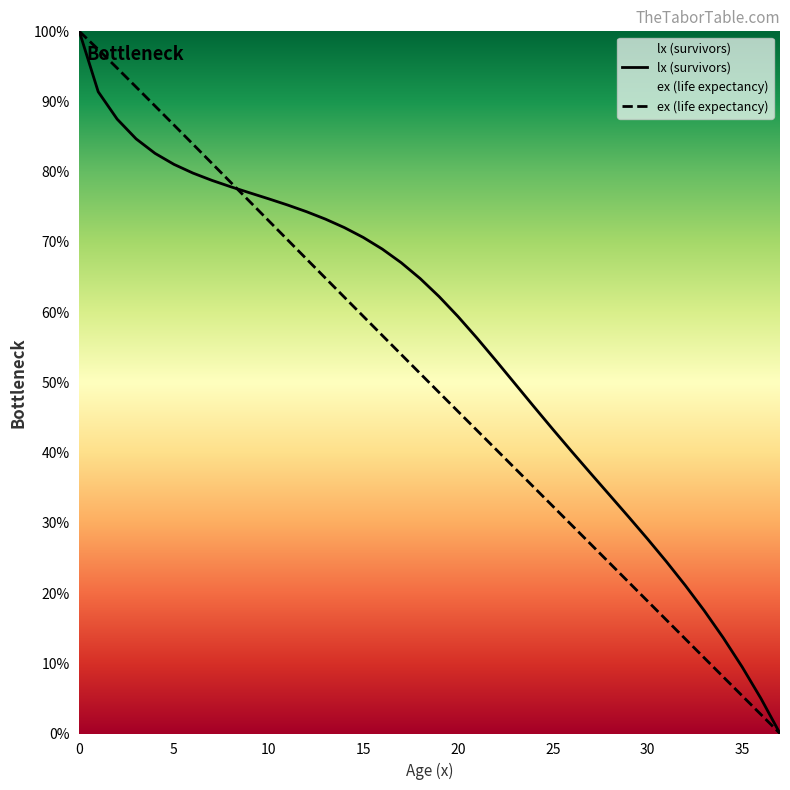

Reading right to left, what are all the values shown in this chart?

lx: 0.0	5.0	9.5	13.6	17.5	21.1	24.5	27.7	30.9	34.0	37.1	40.2	43.3	46.6	49.8	53.1	56.3	59.4	62.2	64.8	67.0	69.0	70.6	72.0	73.3	74.3	75.3	76.1	77.0	77.9	78.8	79.8	81.1	82.6	84.7	87.5	91.4	100.0
ex: 0.0	2.7	5.4	8.1	10.8	13.5	16.2	18.9	21.6	24.3	27.0	29.7	32.4	35.1	37.8	40.5	43.2	45.9	48.6	51.3	54.0	56.7	59.4	62.1	64.8	67.6	70.3	73.0	75.8	78.5	81.2	83.9	86.7	89.4	92.1	94.8	97.4	100.0